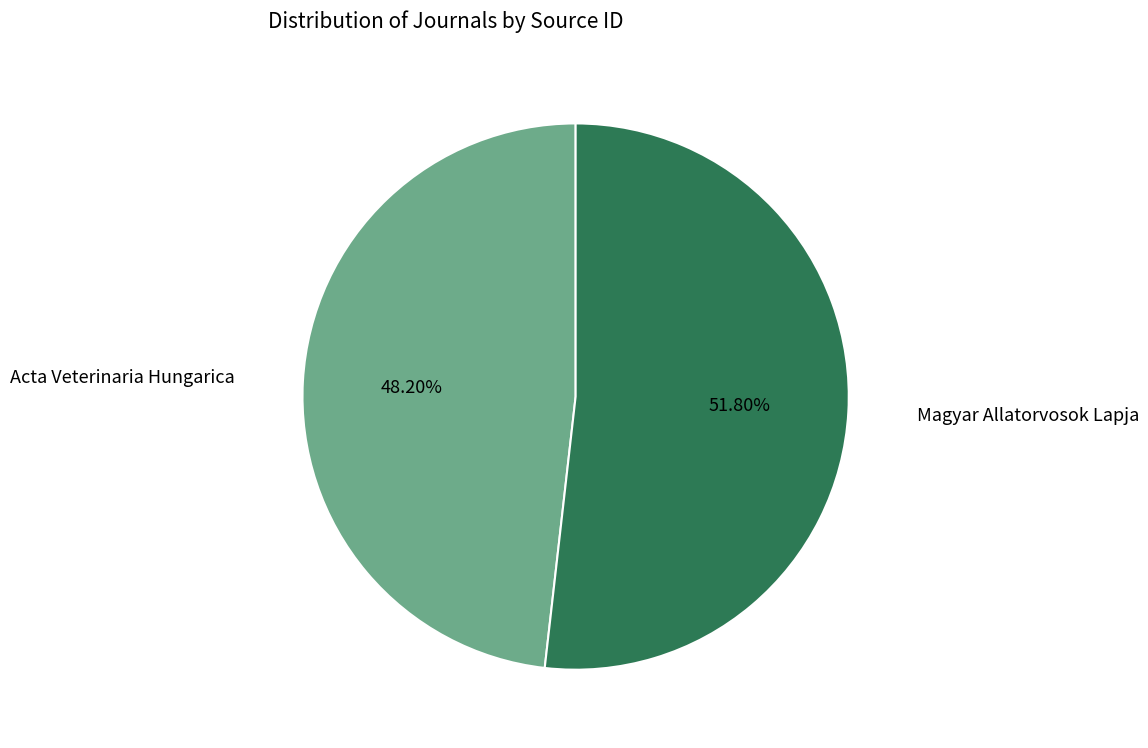

What percentage is the Magyar Allatorvosok Lapja slice, to the nearest percent?

52%